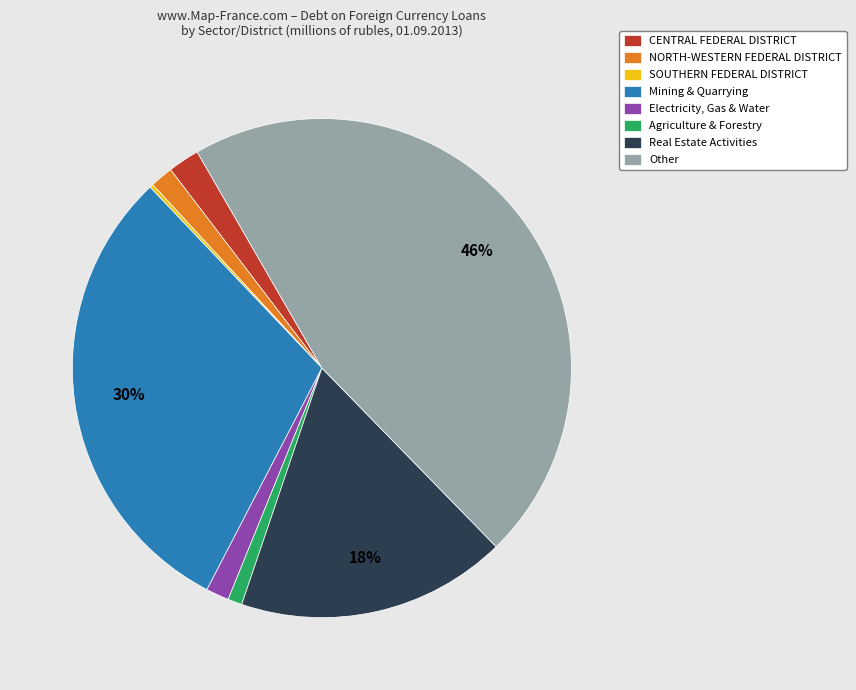

To the nearest percent, what portion does Other represent?

46%